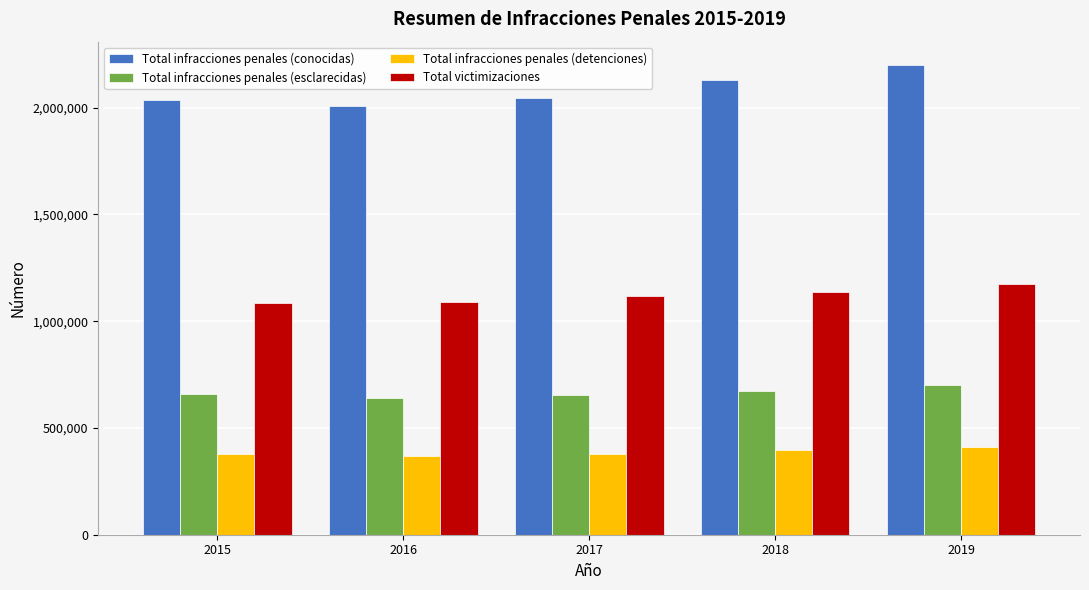

What is the difference between the Total infracciones penales (conocidas) values at 2016 and 2019?

189785